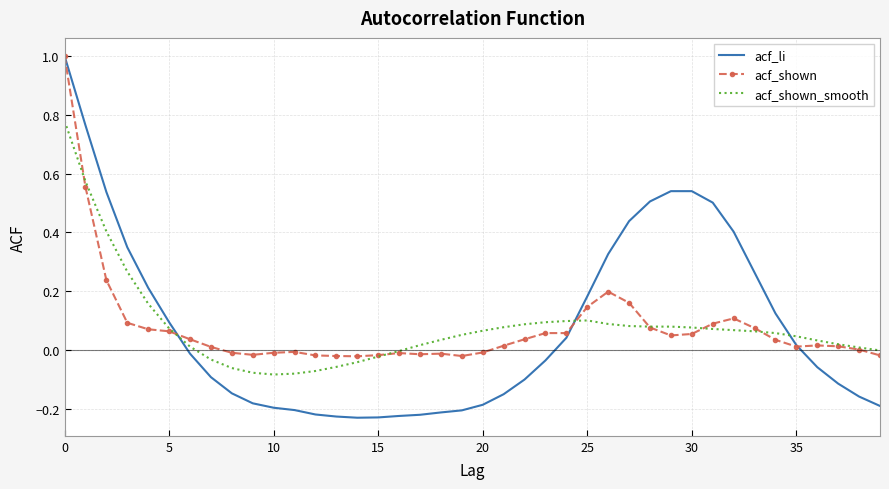

What is the maximum value for acf_li?

1.0